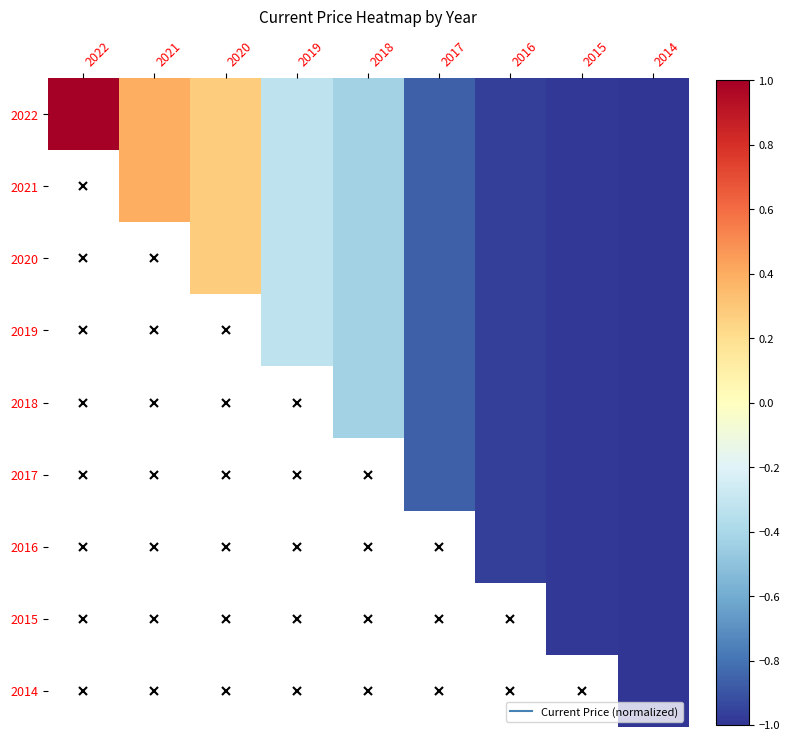

How many data points in 2022 are above 0?

3